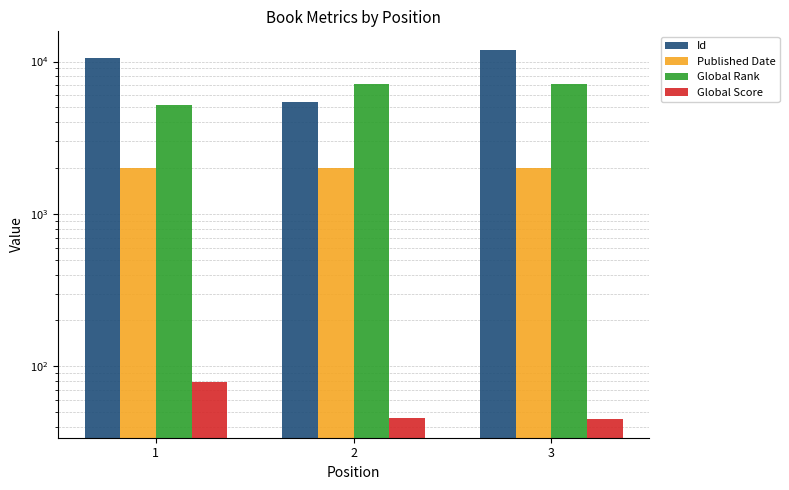

List the series in order of their peak value, highest first.

Id, Global Rank, Published Date, Global Score